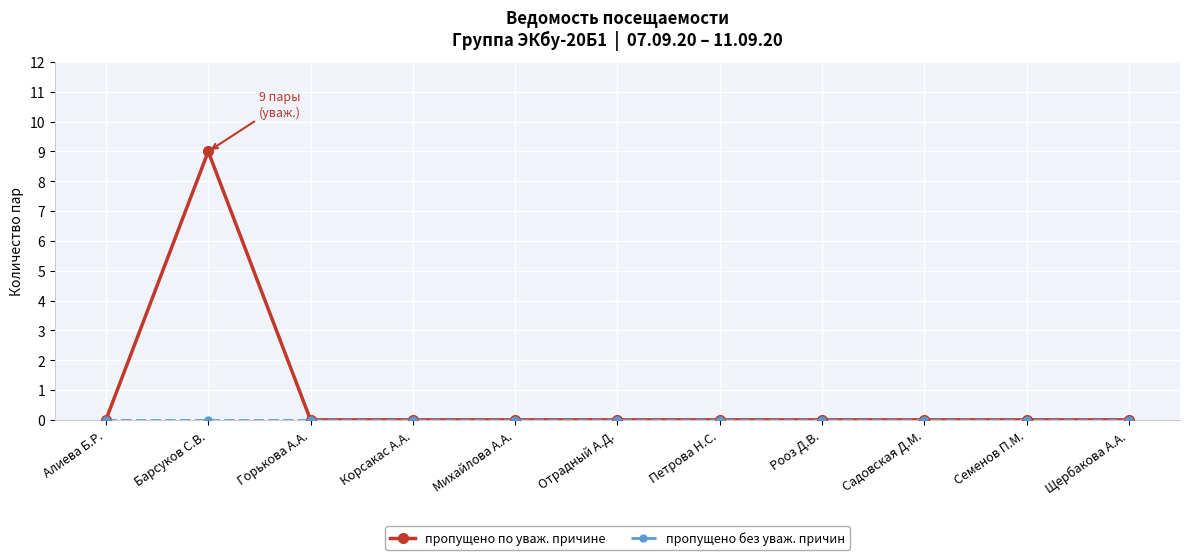

How many lines are shown in the chart?

2